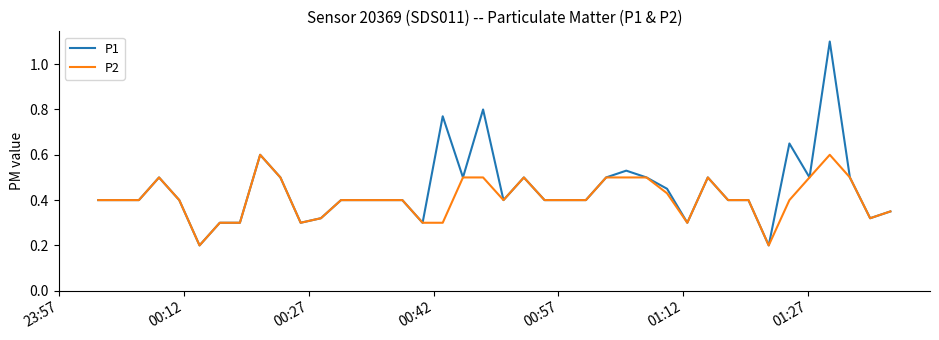

How many distinct data groups are displayed?

2